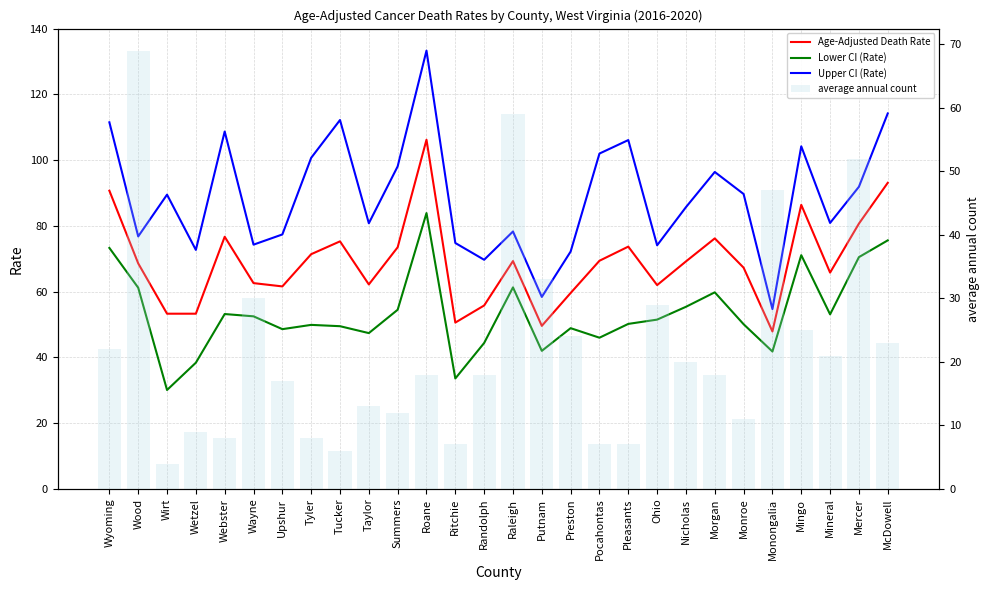

Rank the series at Wood from highest to lowest value.

Upper CI (Rate), average annual count, Age-Adjusted Death Rate, Lower CI (Rate)